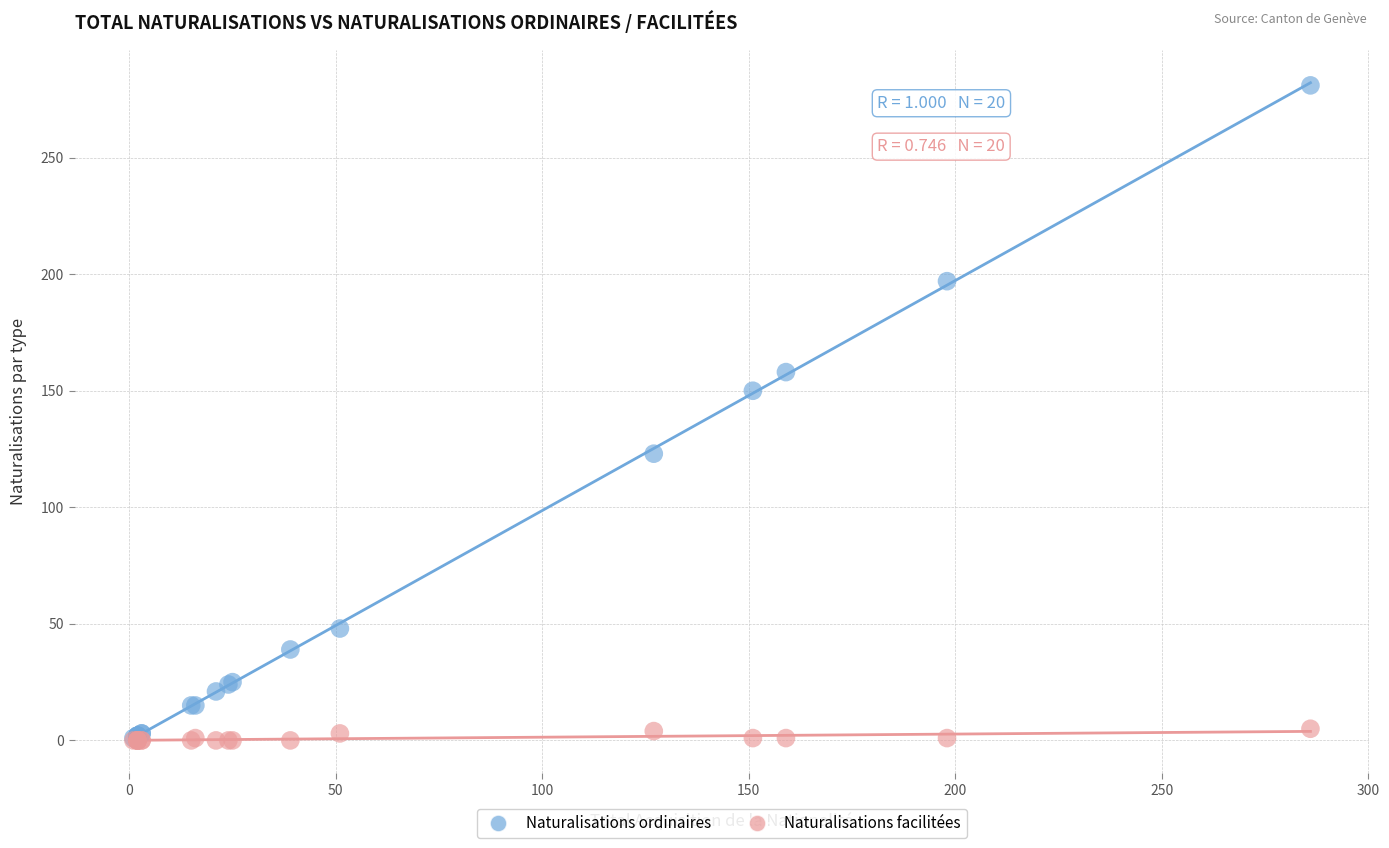

Across all series, what Y value is closest to 140?

150